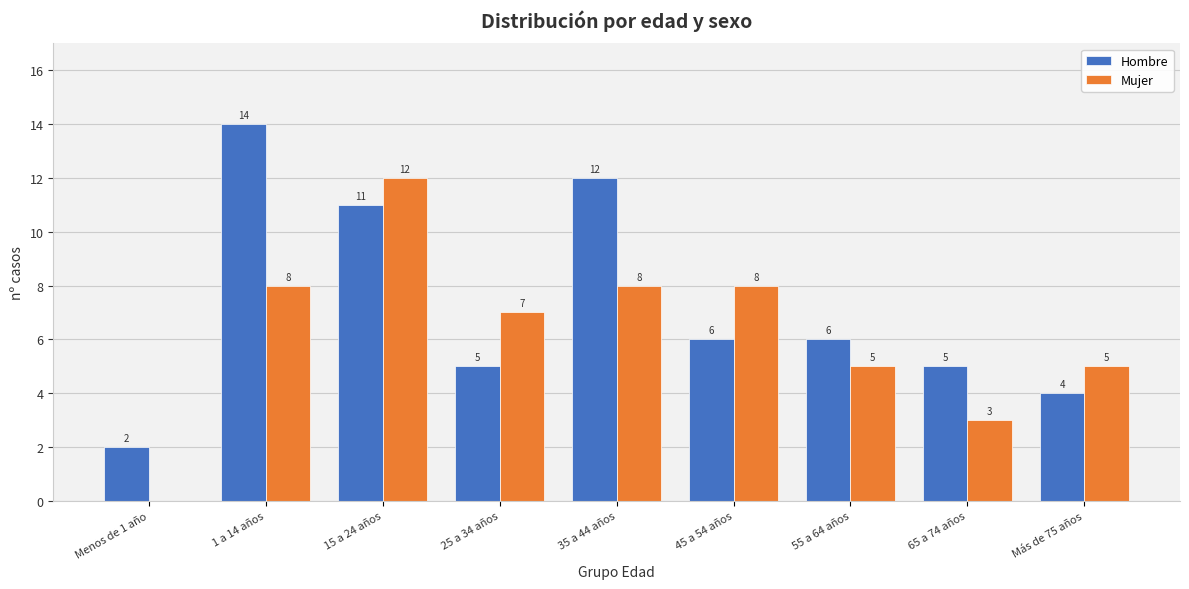

What is the spread (max minus min) of values at 55 a 64 años?

1